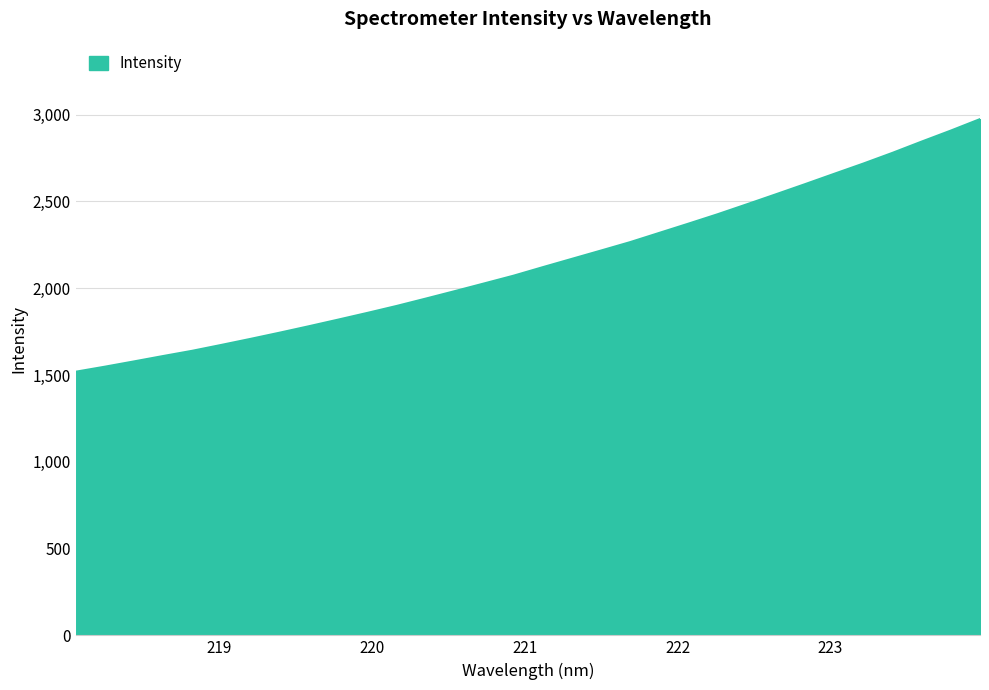

What is the smallest value displayed?

1518.9